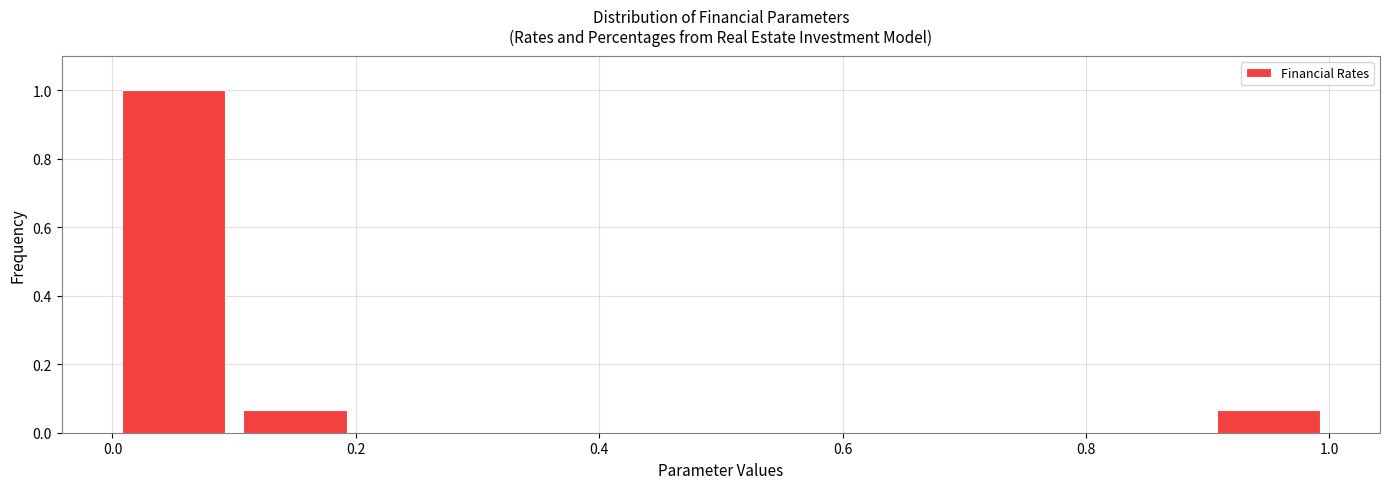

Reading left to right, transcribe this chart: for each bar, give the range it covers on the x-axis and its height. The values are not printed on the chart, so give them approximately, as read against the axis.

0.0 to 0.1: 1.00
0.1 to 0.2: 0.06
0.2 to 0.3: 0
0.3 to 0.4: 0
0.4 to 0.5: 0
0.5 to 0.6: 0
0.6 to 0.7: 0
0.7 to 0.8: 0
0.8 to 0.9: 0
0.9 to 1.0: 0.06